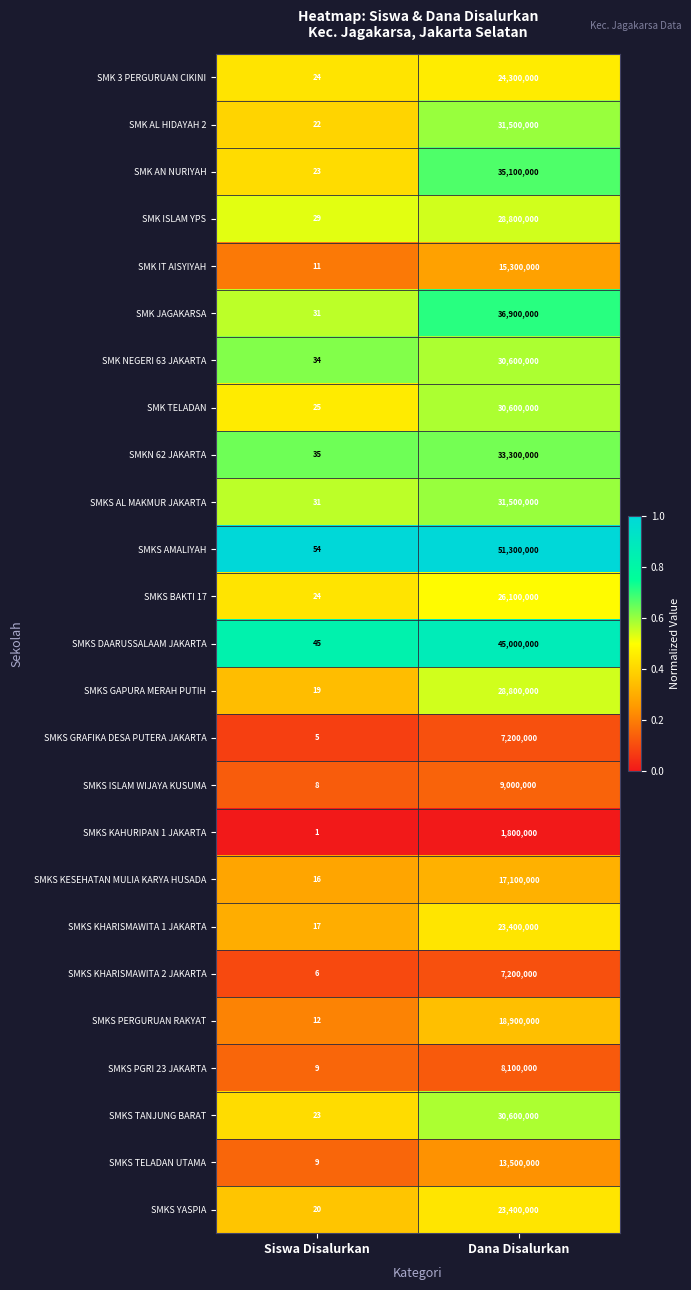

Is the value of SMK TELADAN at Siswa Disalurkan greater than the value of SMKS KAHURIPAN 1 JAKARTA at Dana Disalurkan?

No